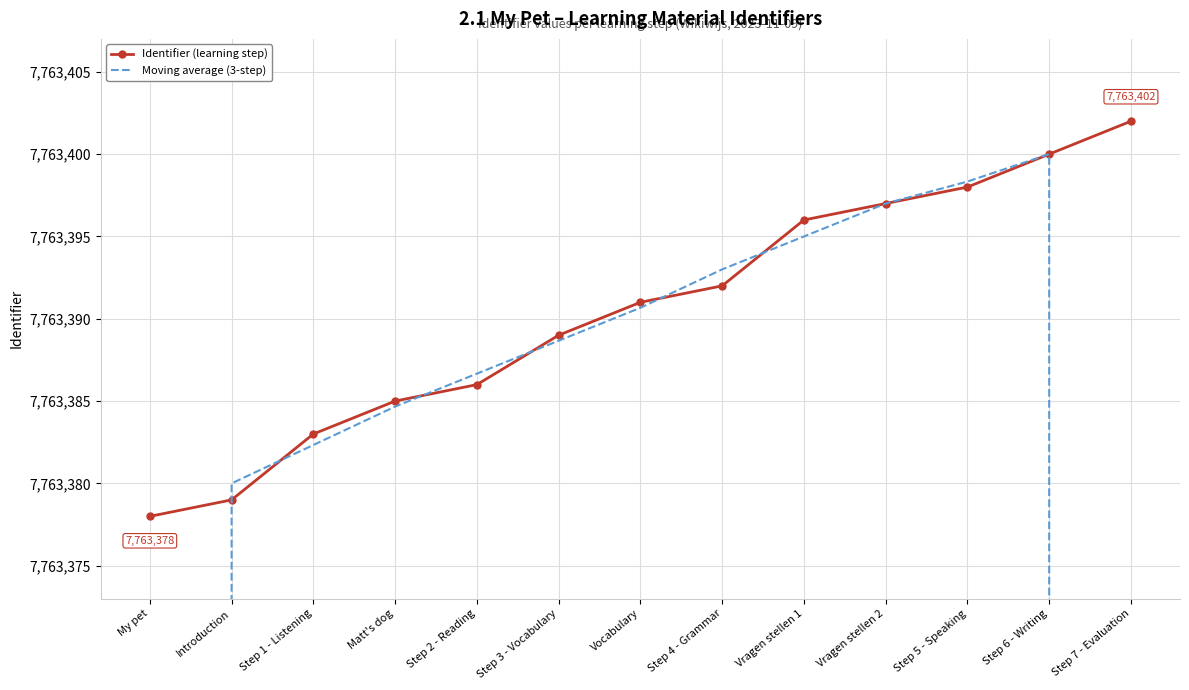

Is this an area chart (filled region under the line)?

No